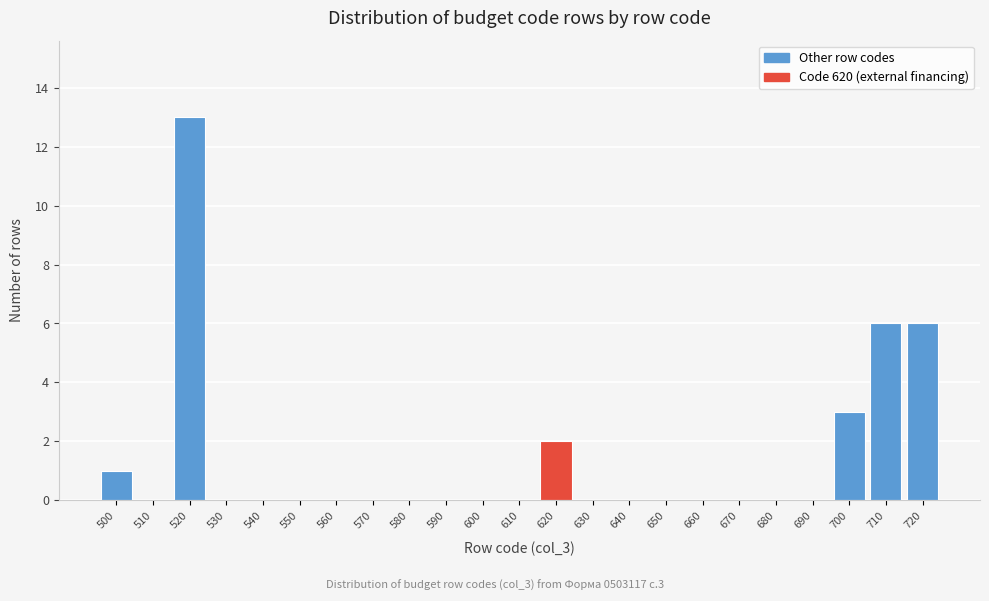

Reading right to left, transcribe all the data shown in this chart.

720=6	710=6	700=3	690=0	680=0	670=0	660=0	650=0	640=0	630=0	620=2	610=0	600=0	590=0	580=0	570=0	560=0	550=0	540=0	530=0	520=13	510=0	500=1